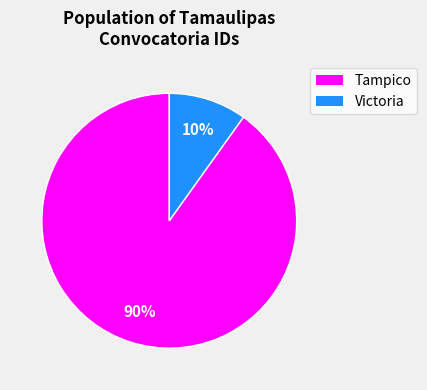

How many segments does this pie chart have?

2